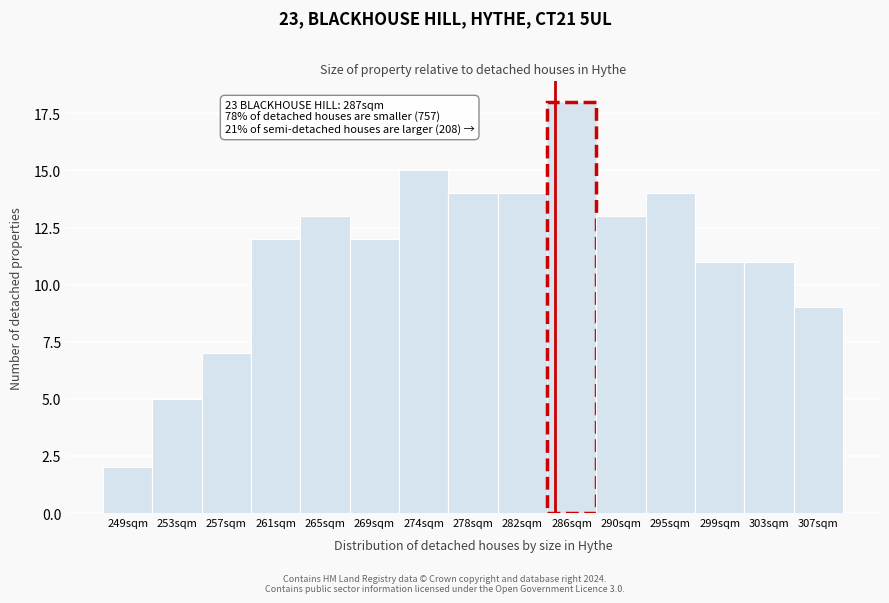

Reading left to right, list all the values displayed in this chart.

249sqm=2	253sqm=5	257sqm=7	261sqm=12	265sqm=13	269sqm=12	274sqm=15	278sqm=14	282sqm=14	286sqm=18	290sqm=13	295sqm=14	299sqm=11	303sqm=11	307sqm=9